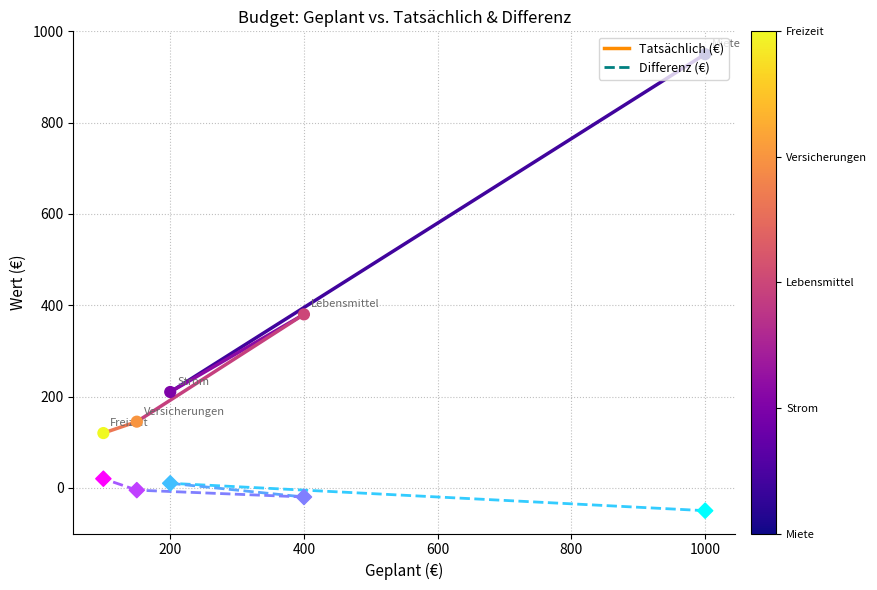

Which series contains the highest Y value?

Tatsächlich (€)